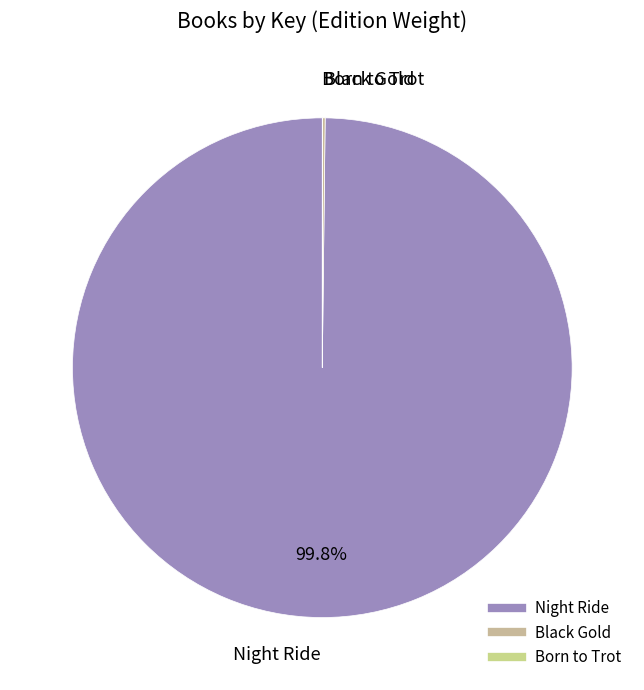

Which category has the biggest portion of the pie?

Night Ride